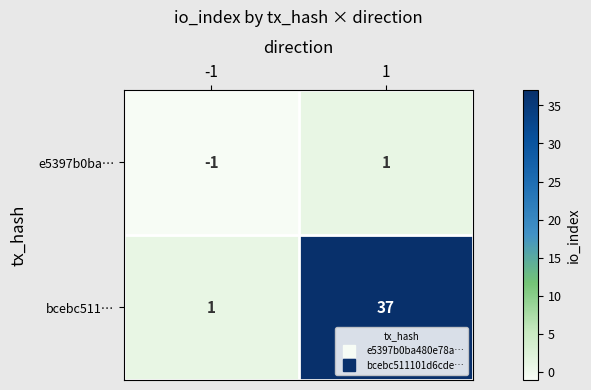

Reading right to left, extract all data points from this chart.

e5397b0ba…: 1=1	-1=-1
bcebc511…: 1=37	-1=1